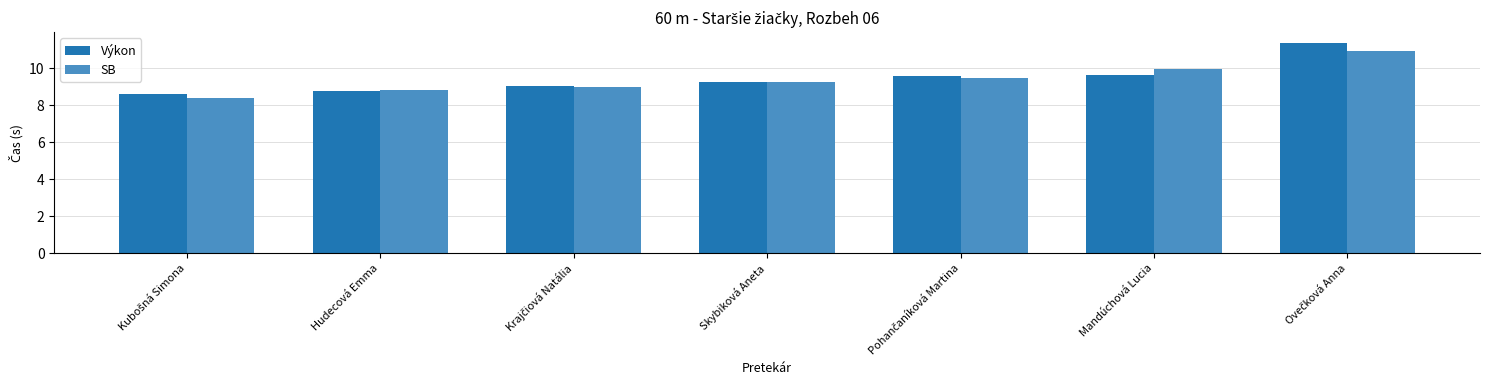

How many bars are there in total?

14